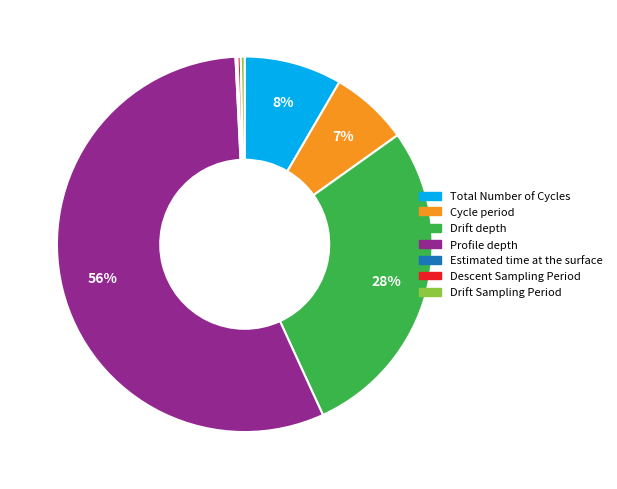

To the nearest percent, what is the average slice percentage?

14%